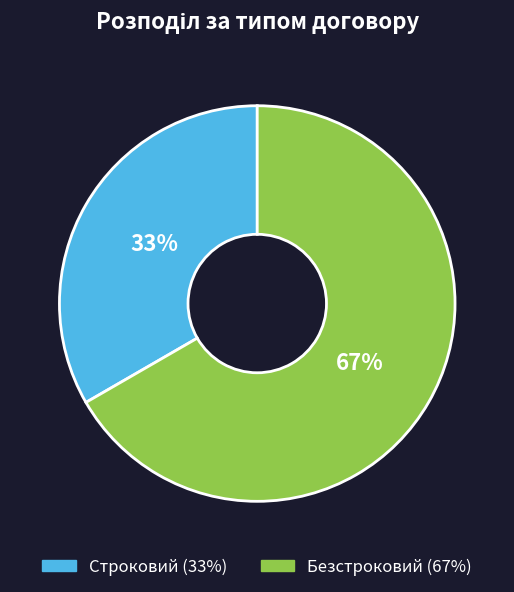

How many segments does this pie chart have?

2